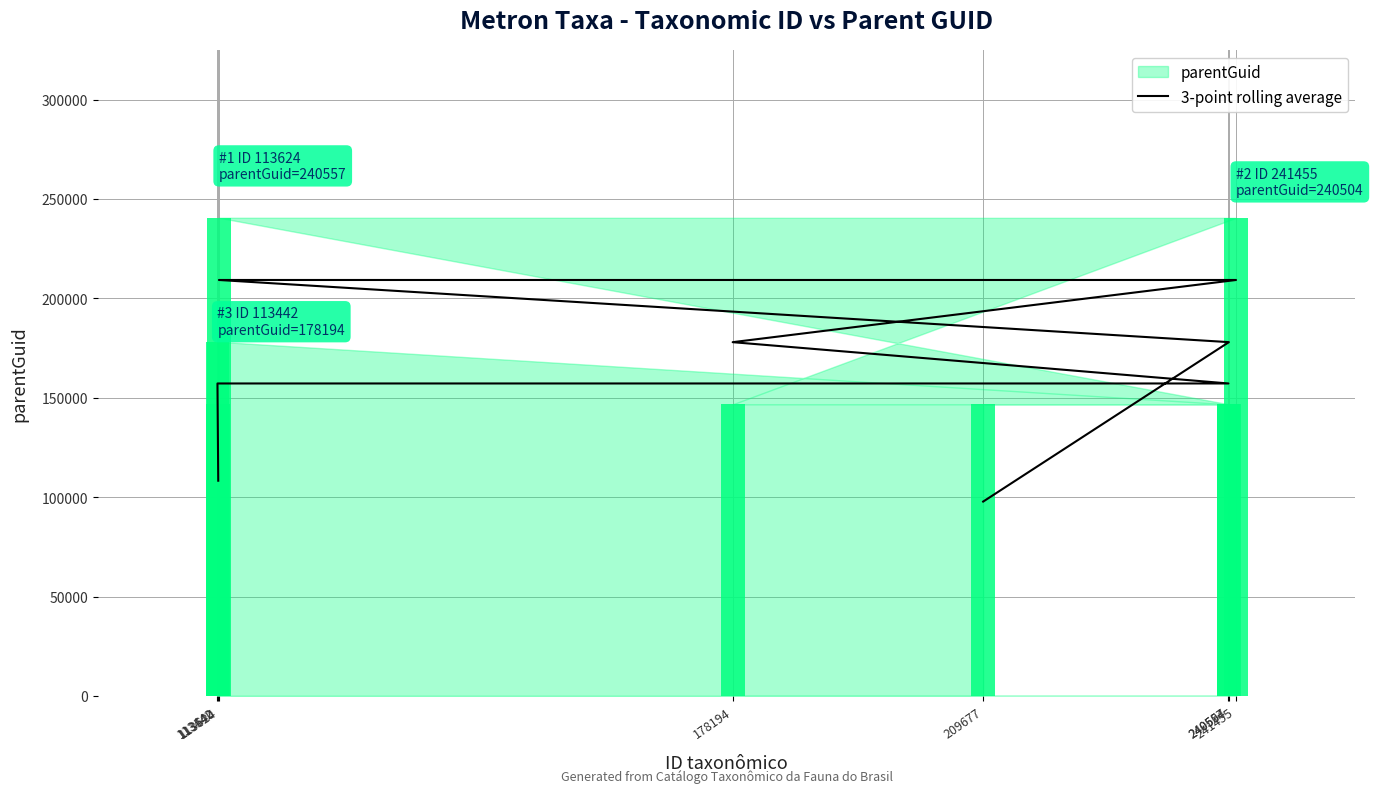

How many bars are there in total?

8